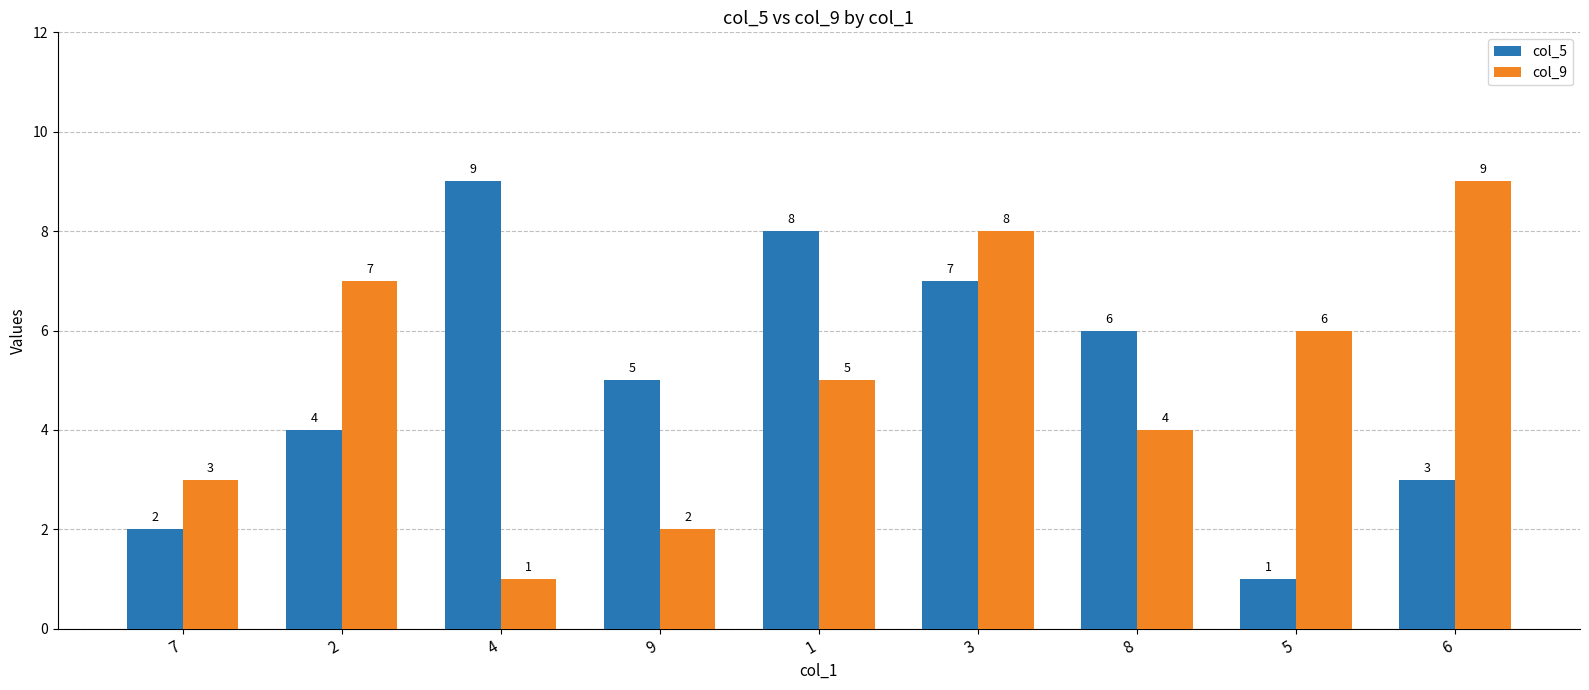

Does the chart contain stacked bars?

No